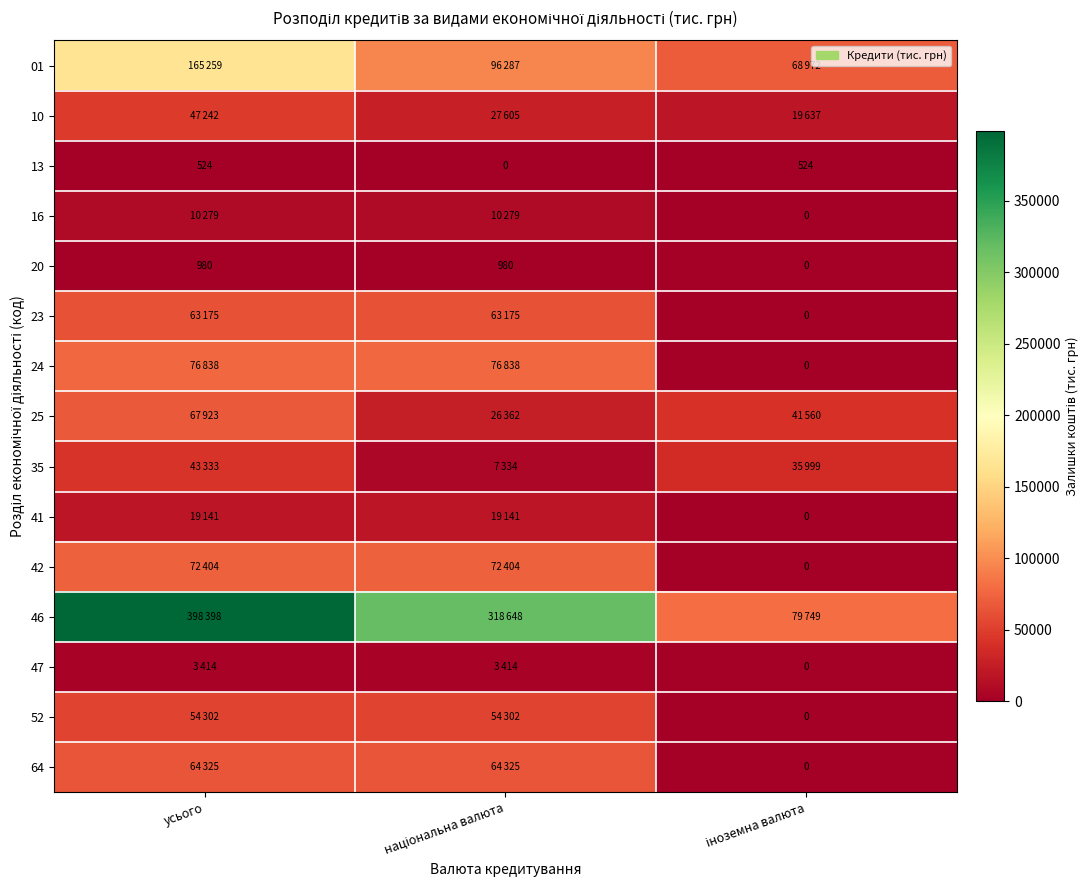

True or false: 13 has a value of 524 at усього.

True